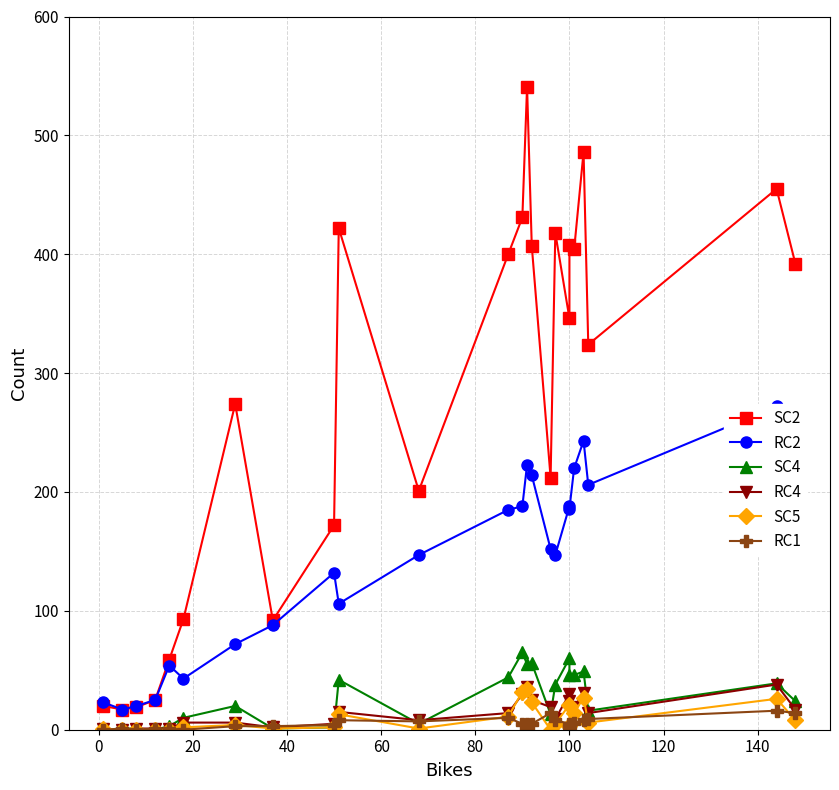

At how many categories does at least one series exceed 347?

11